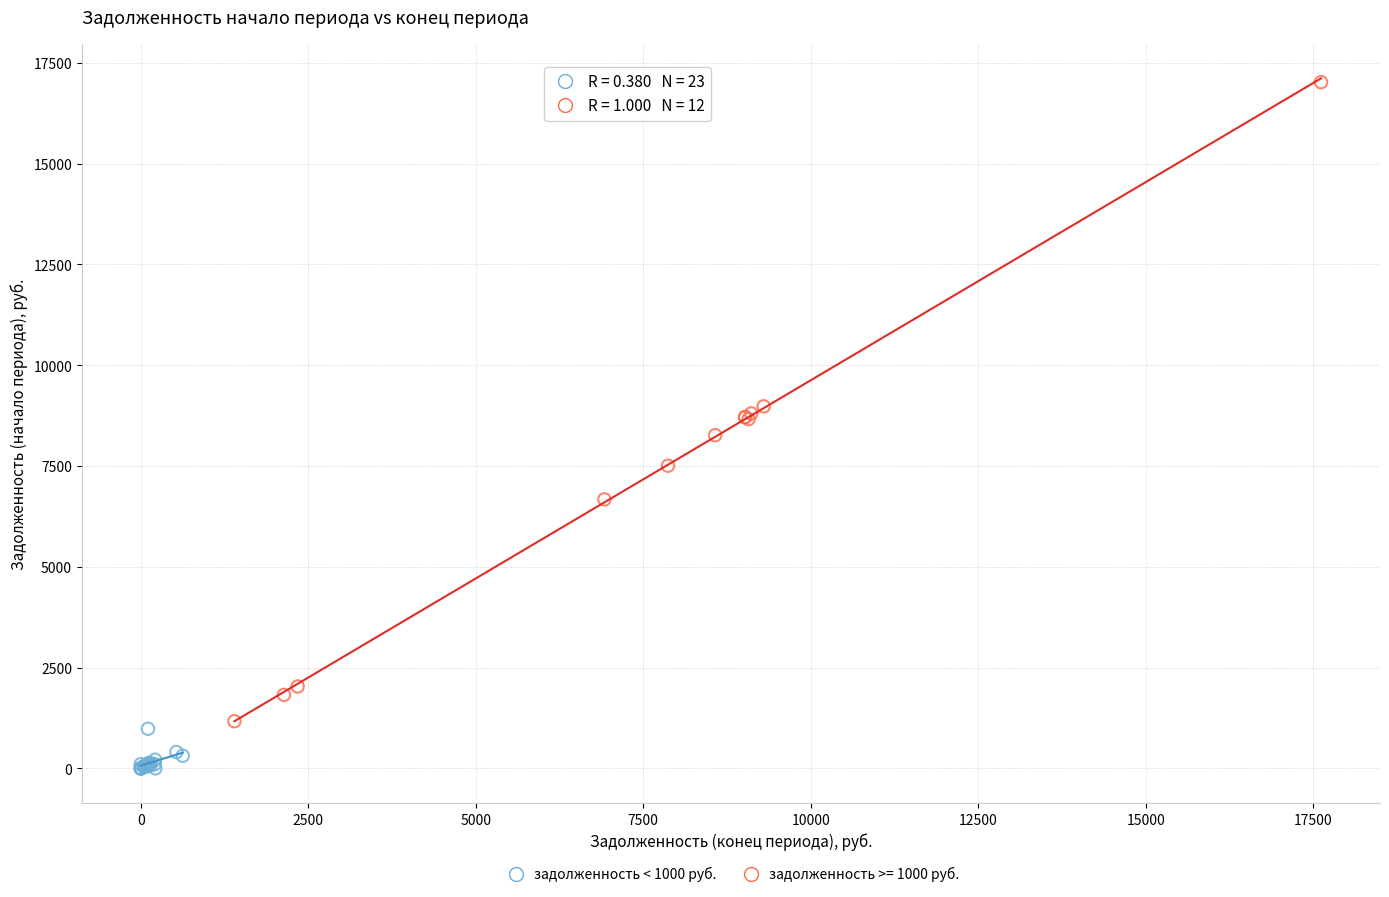

Which series reaches the maximum Y coordinate?

задолженность >= 1000 руб.